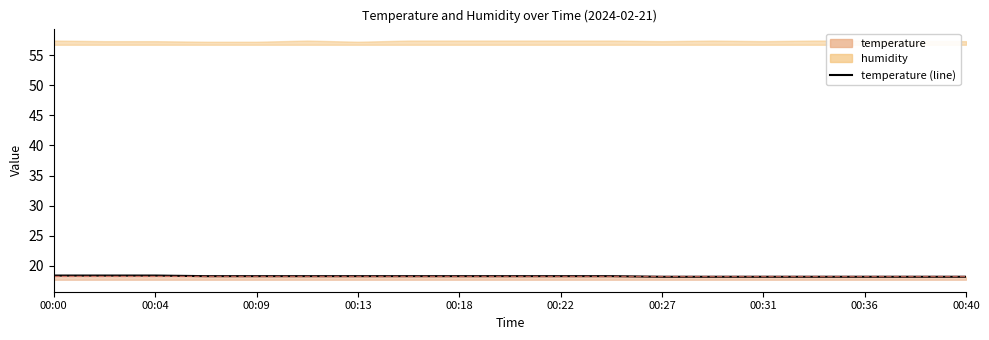

Count the number of categories in the chart.

19